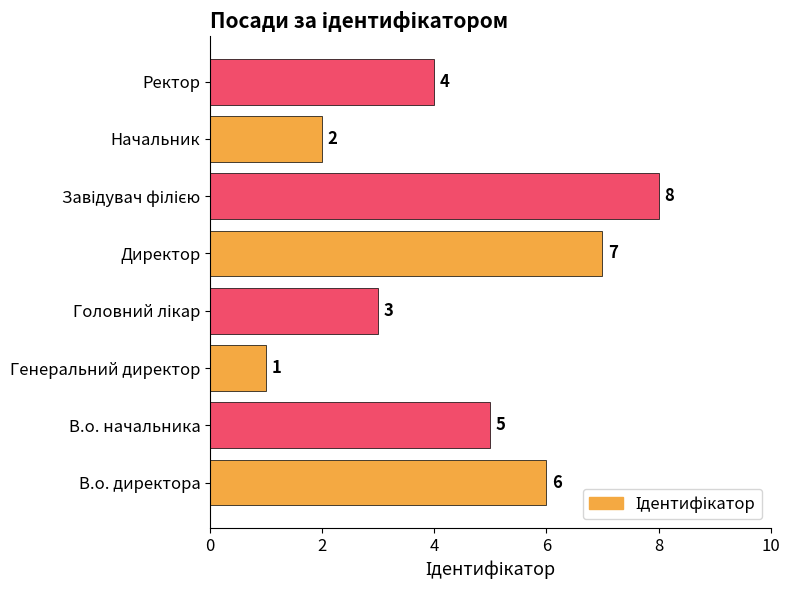

How many values are between 3 and 7?

5